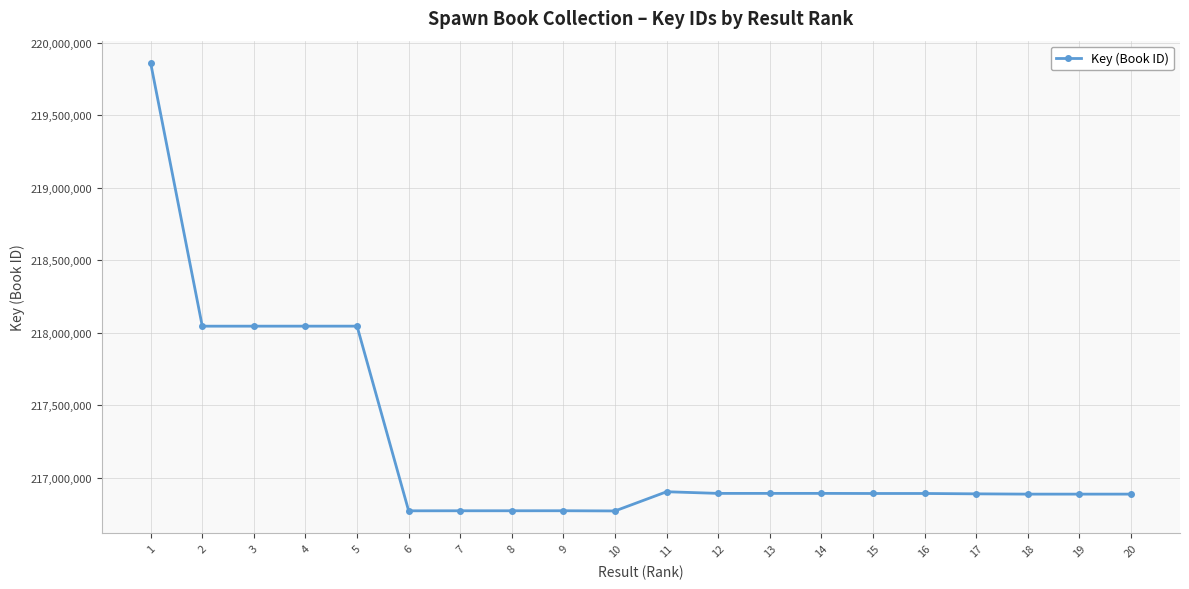

What is the sum of all values?

4344830063